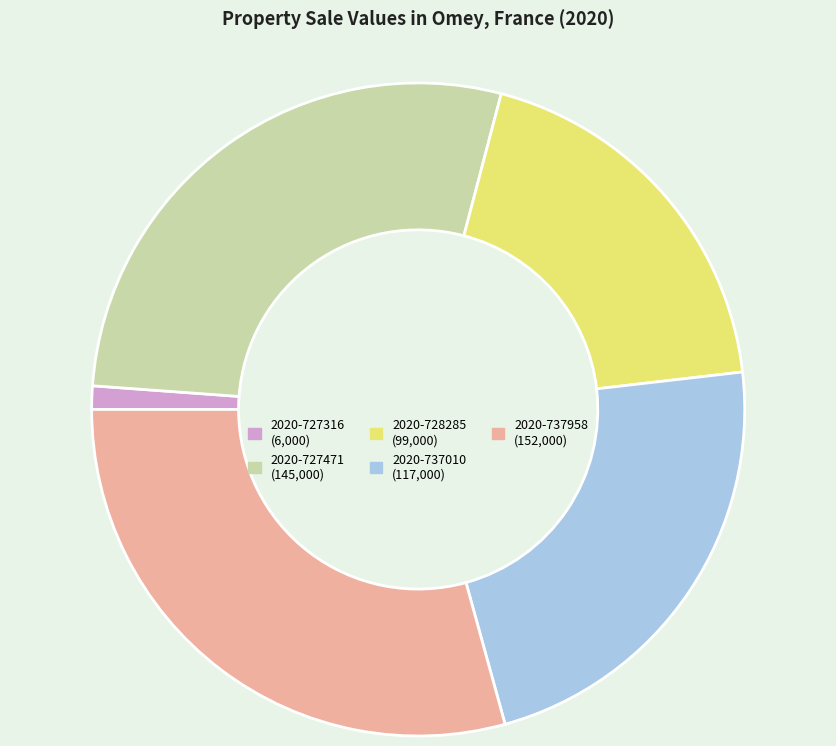

True or false: 2020-737958 accounts for 20% of the total.

False